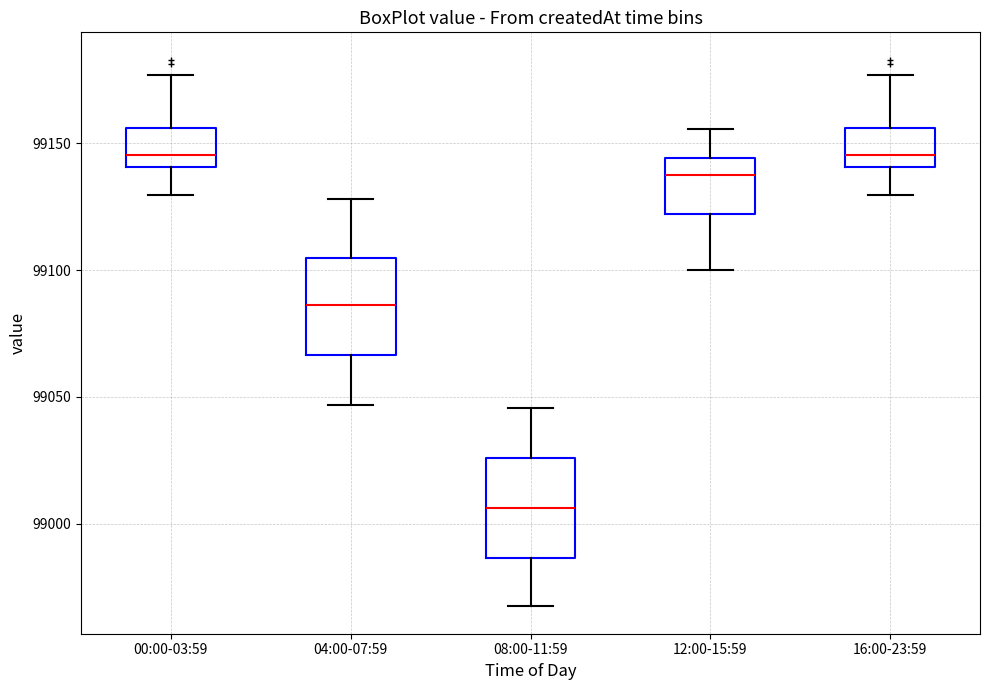

Reading left to right, read every box against the y-axis: the position of its median line, the range the box covers, and the ends of its whiskers. The values are not printed on the chart, so give them approximately, as read against the axis.

00:00-03:59: median 99145, box 99140 to 99155, whiskers 99130 to 99175
04:00-07:59: median 99085, box 99065 to 99105, whiskers 99045 to 99130
08:00-11:59: median 99005, box 98985 to 99025, whiskers 98970 to 99045
12:00-15:59: median 99140, box 99120 to 99145, whiskers 99100 to 99155
16:00-23:59: median 99145, box 99140 to 99155, whiskers 99130 to 99175